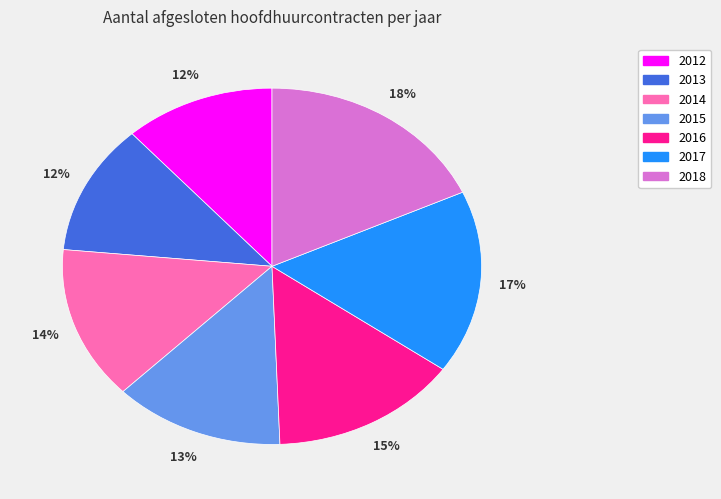

Which slice is the largest?

2018